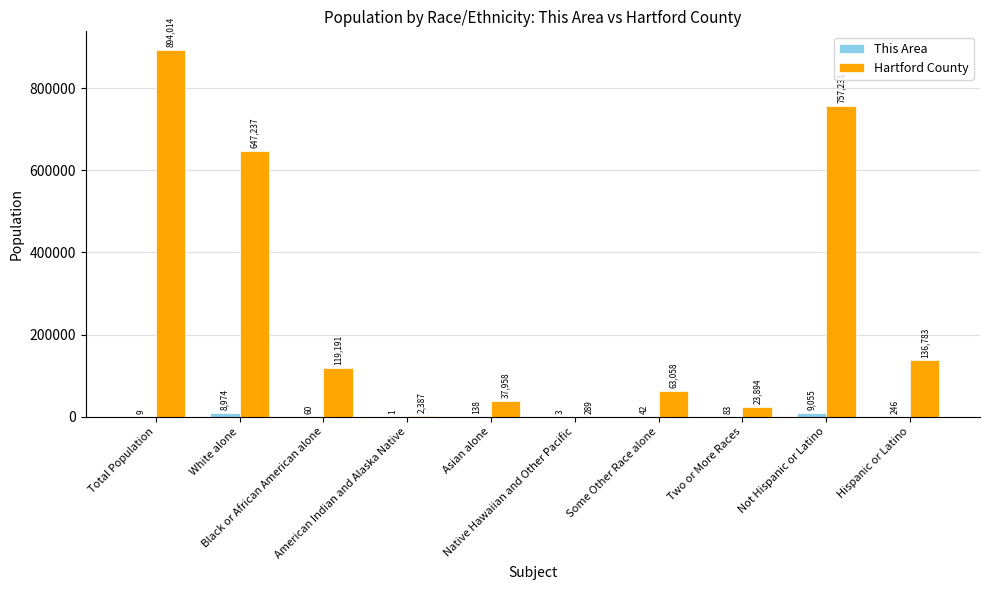

What is the sum of all Hartford County values?

2682042